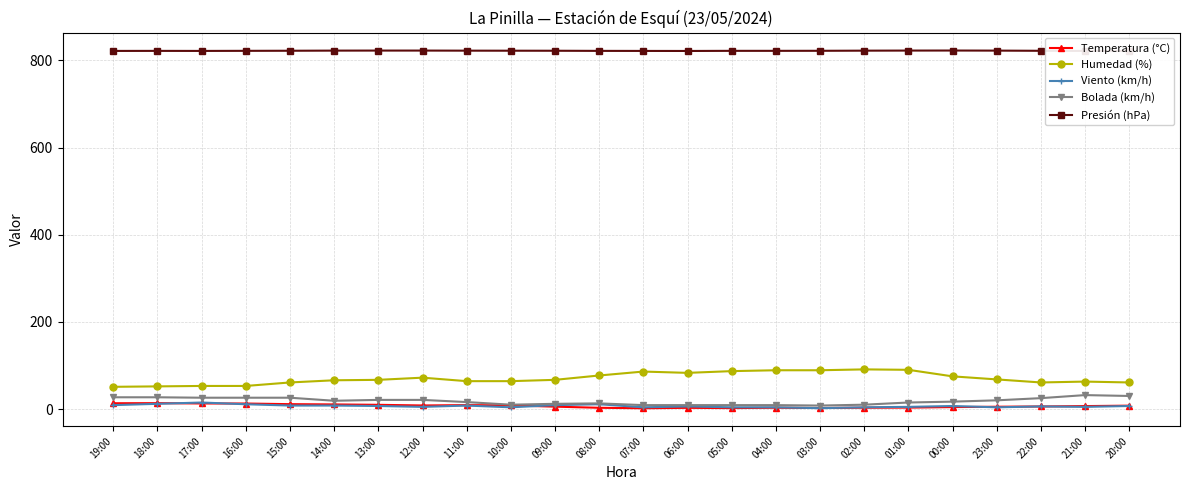

What is the total value across all series at 01:00?

935.7